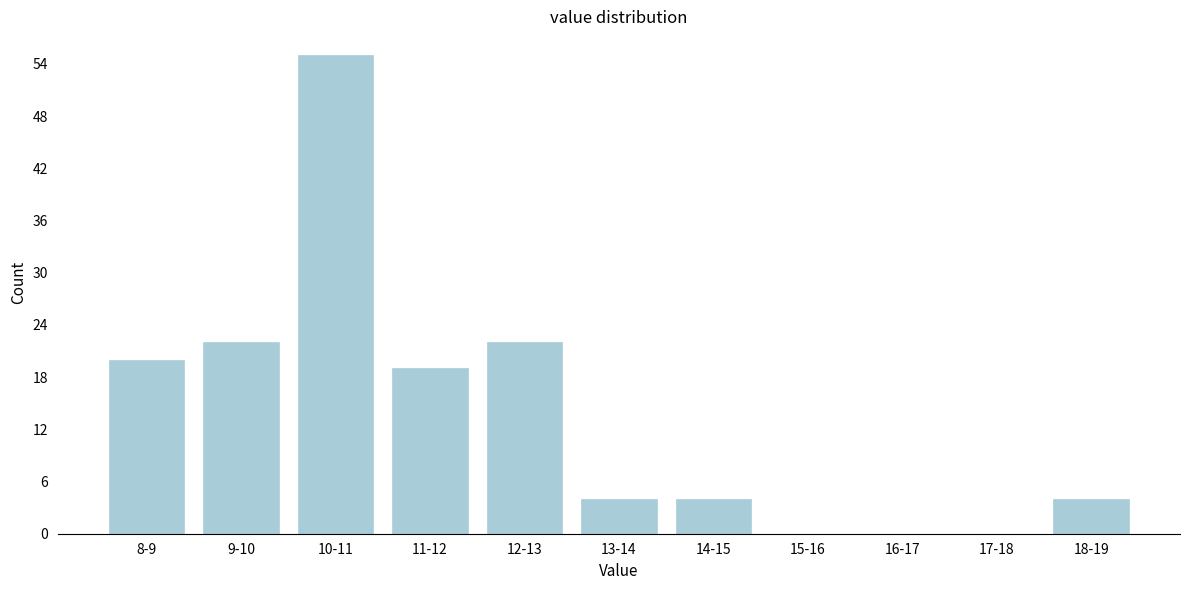

Reading left to right, what are all the values shown in this chart?

8-9=20	9-10=22	10-11=55	11-12=19	12-13=22	13-14=4	14-15=4	15-16=0	16-17=0	17-18=0	18-19=4